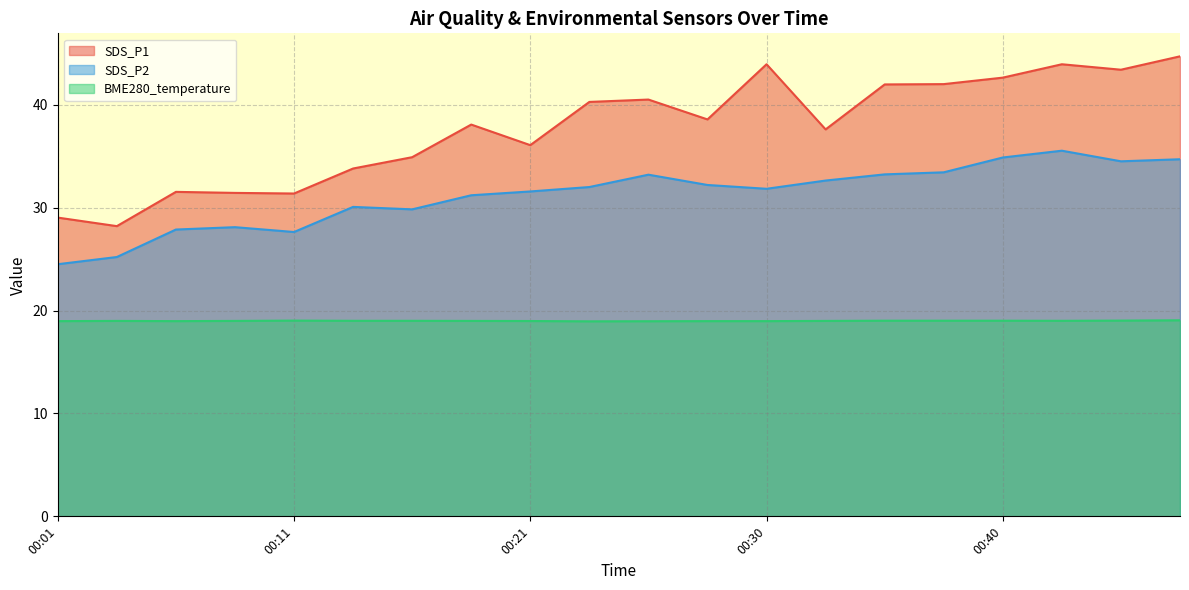

Count the number of categories in the chart.

20